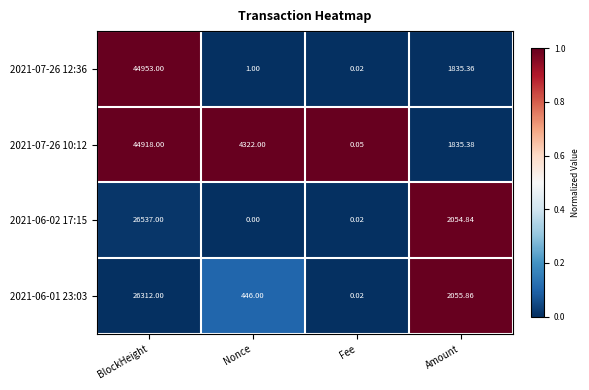

At which category does the chart reach its minimum across all series?

Nonce